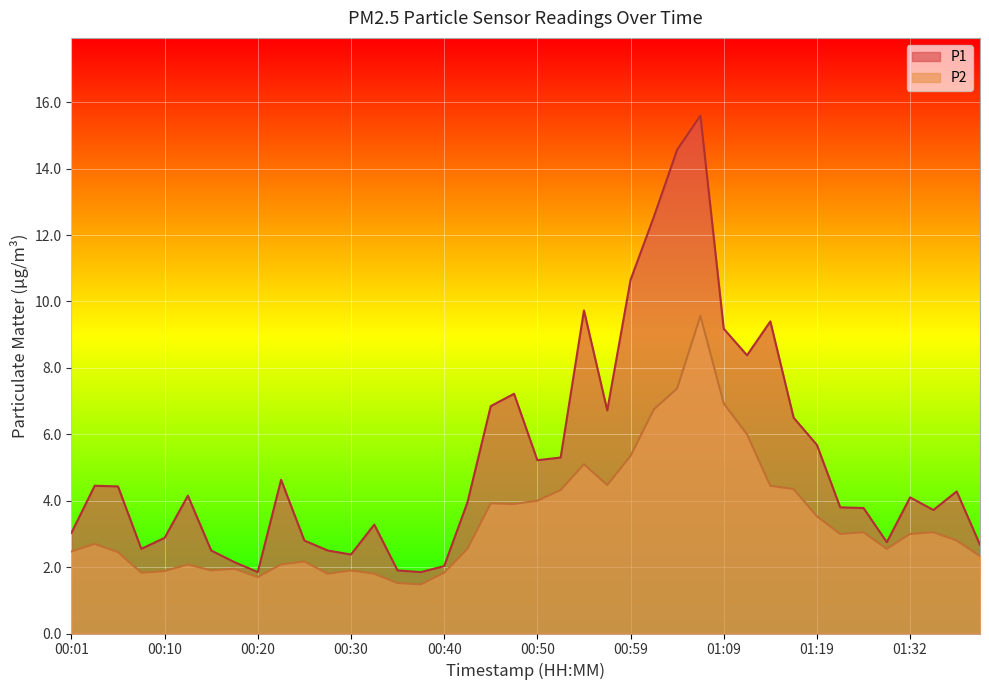

At which label is P1 closest to 8?

01:12